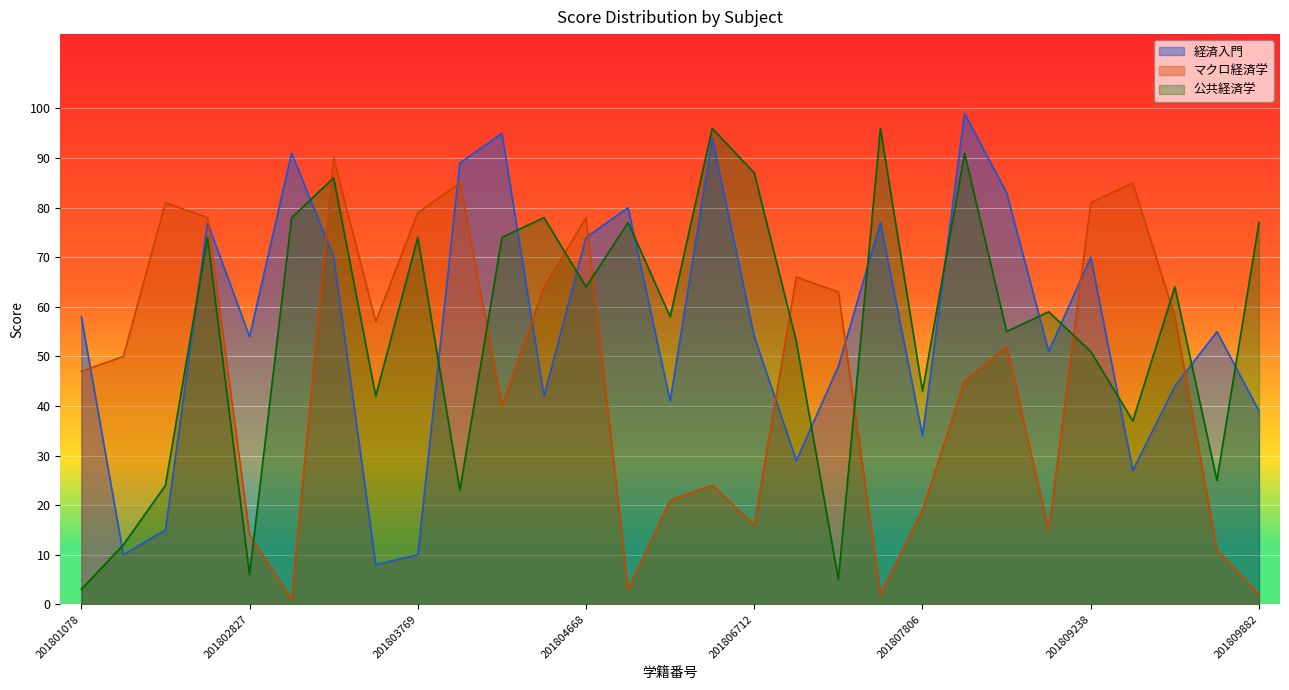

At which label does 経済入門 first exceed 54?

201801078